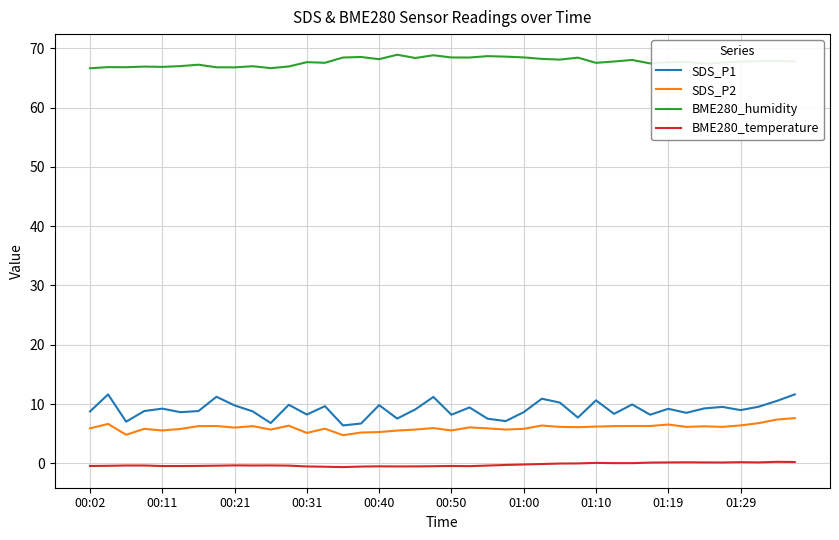

List the series in order of their peak value, highest first.

BME280_humidity, SDS_P1, SDS_P2, BME280_temperature